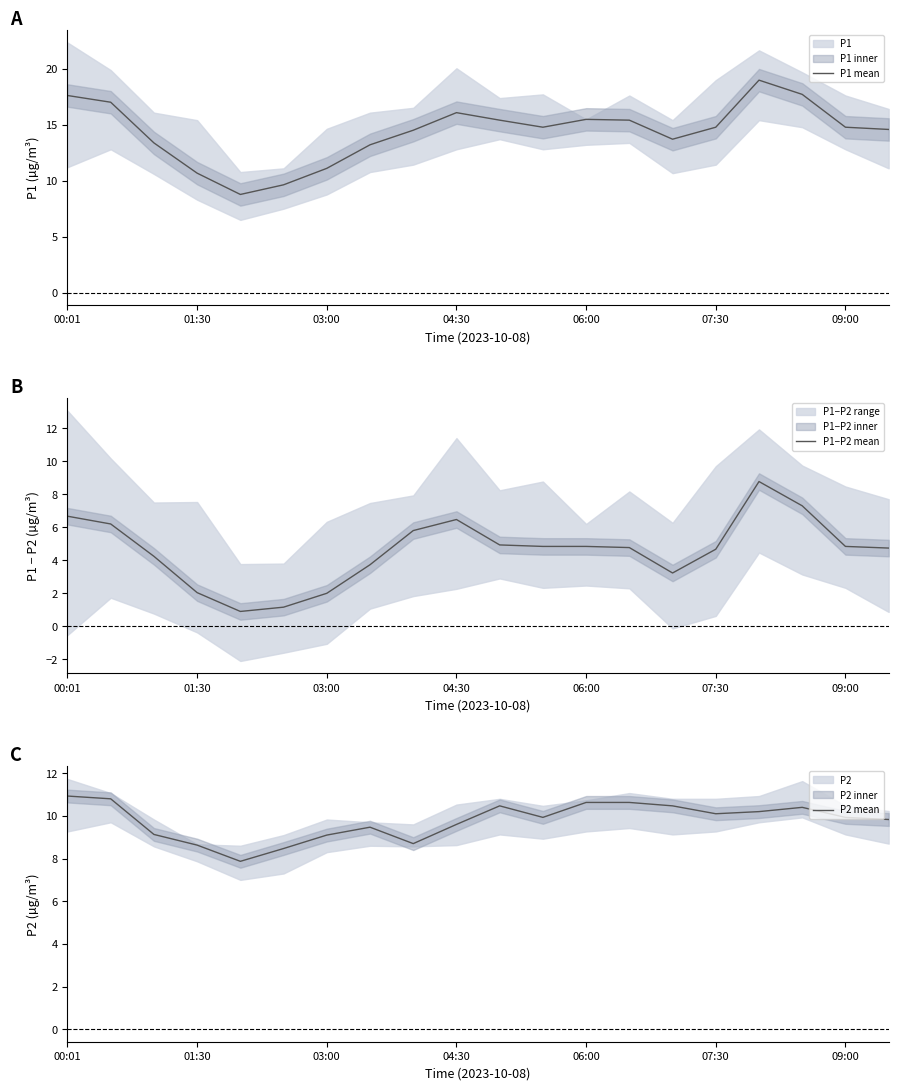

Is it true that P1 mean equals 29.2 at 00:01?

False